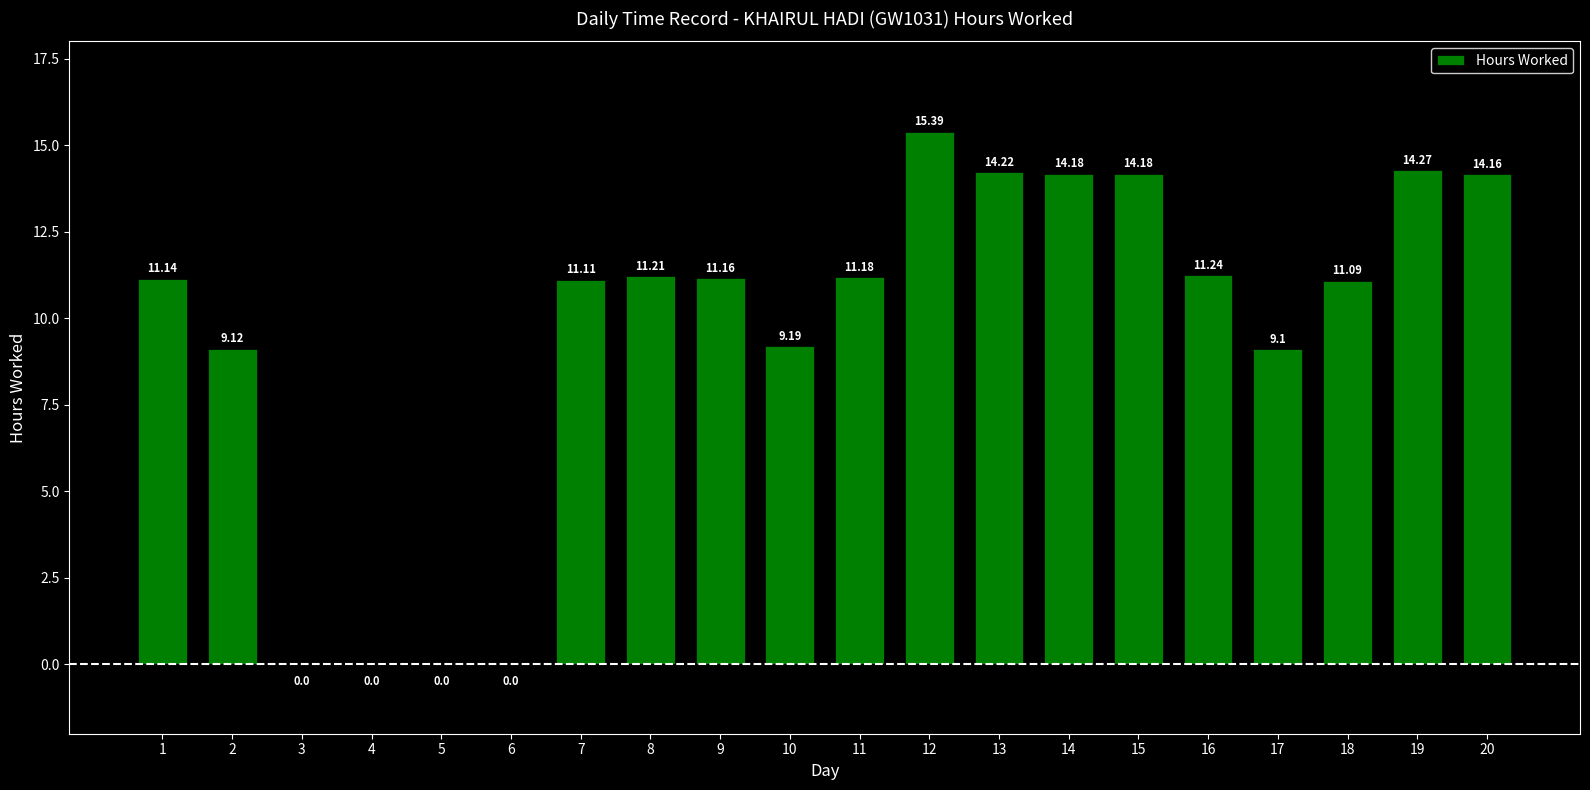

Which label corresponds to the largest value in the chart?

12